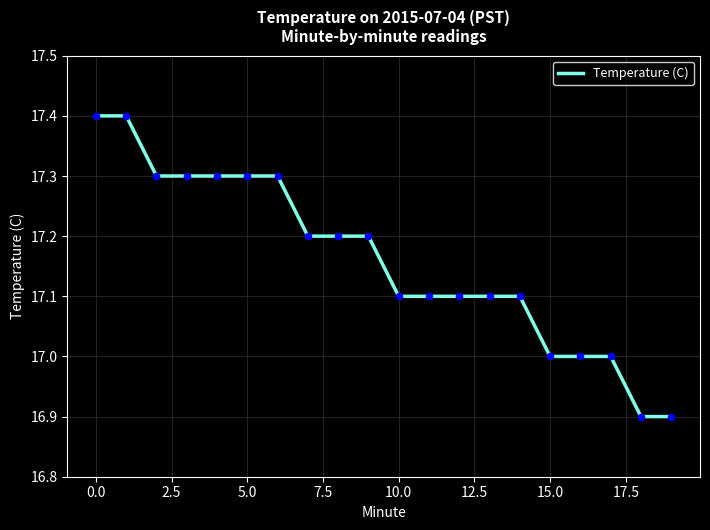

What is the minimum value shown in the chart?

16.9